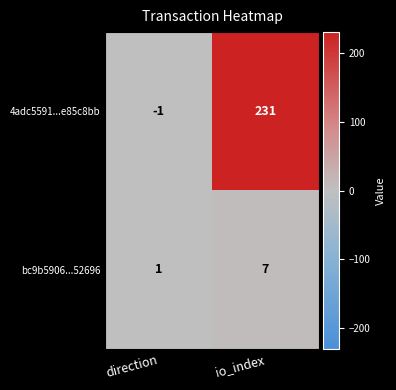

The value of bc9b5906...52696 at io_index is 9. True or false?

False